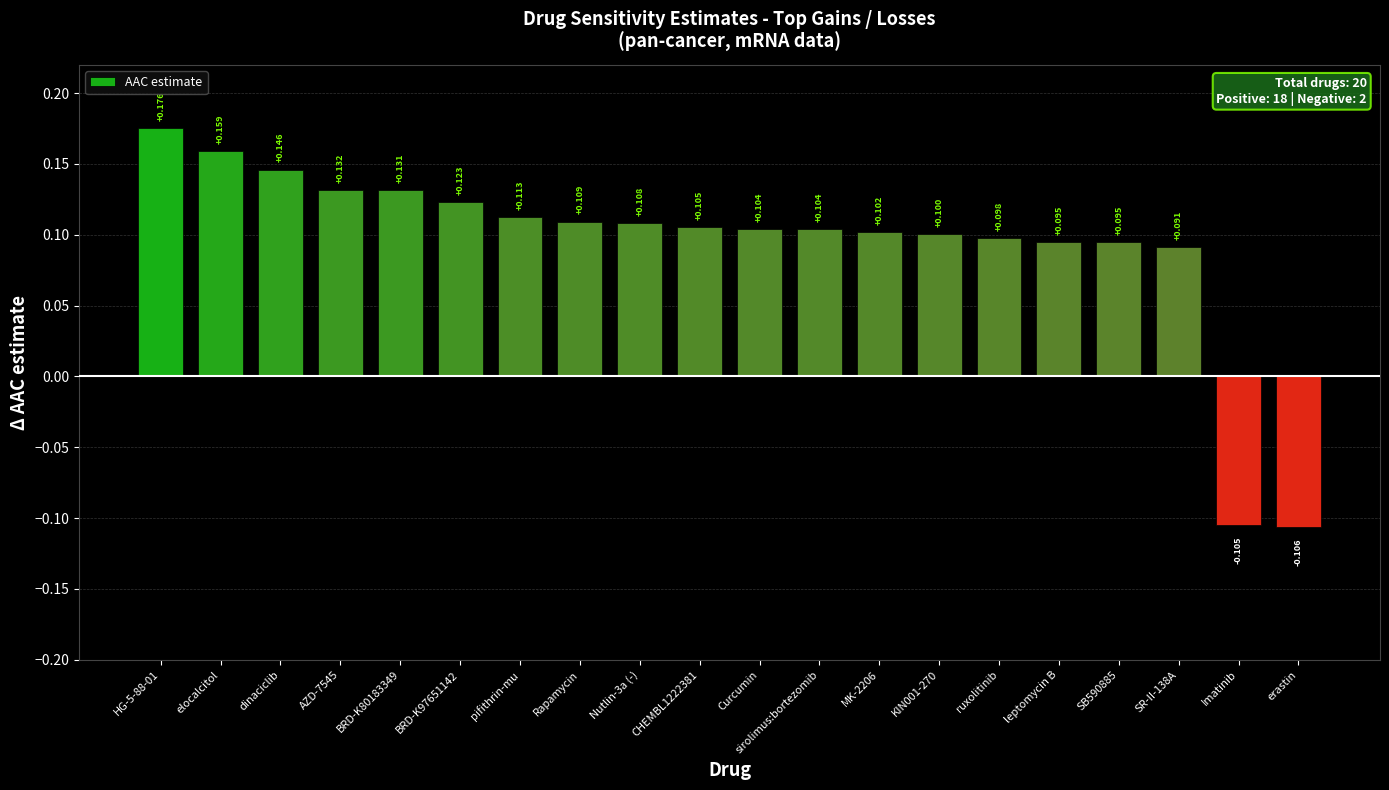

Which category has the highest value across all series?

HG-5-88-01